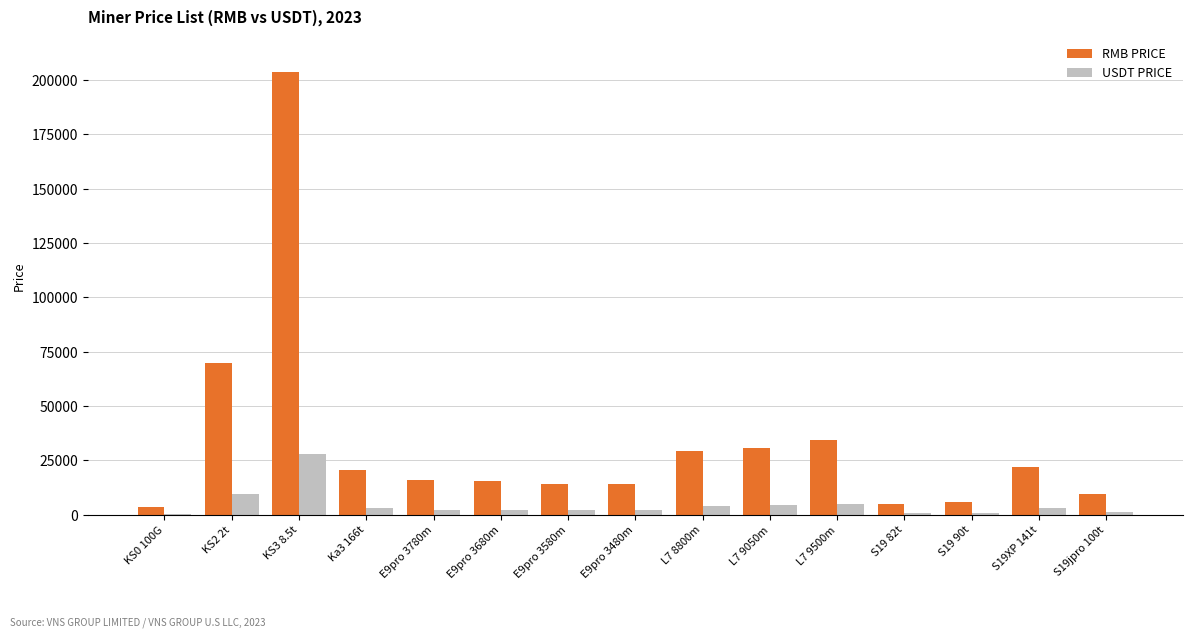

Which label corresponds to the largest value in the chart?

KS3 8.5t